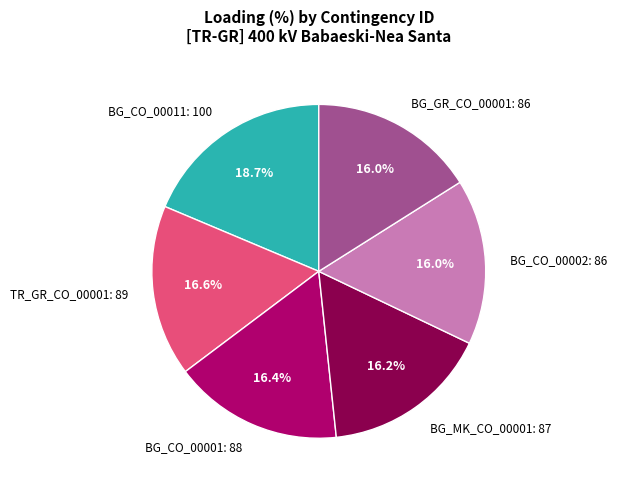

To the nearest percent, what percentage of the pie is BG_CO_00001?

16%